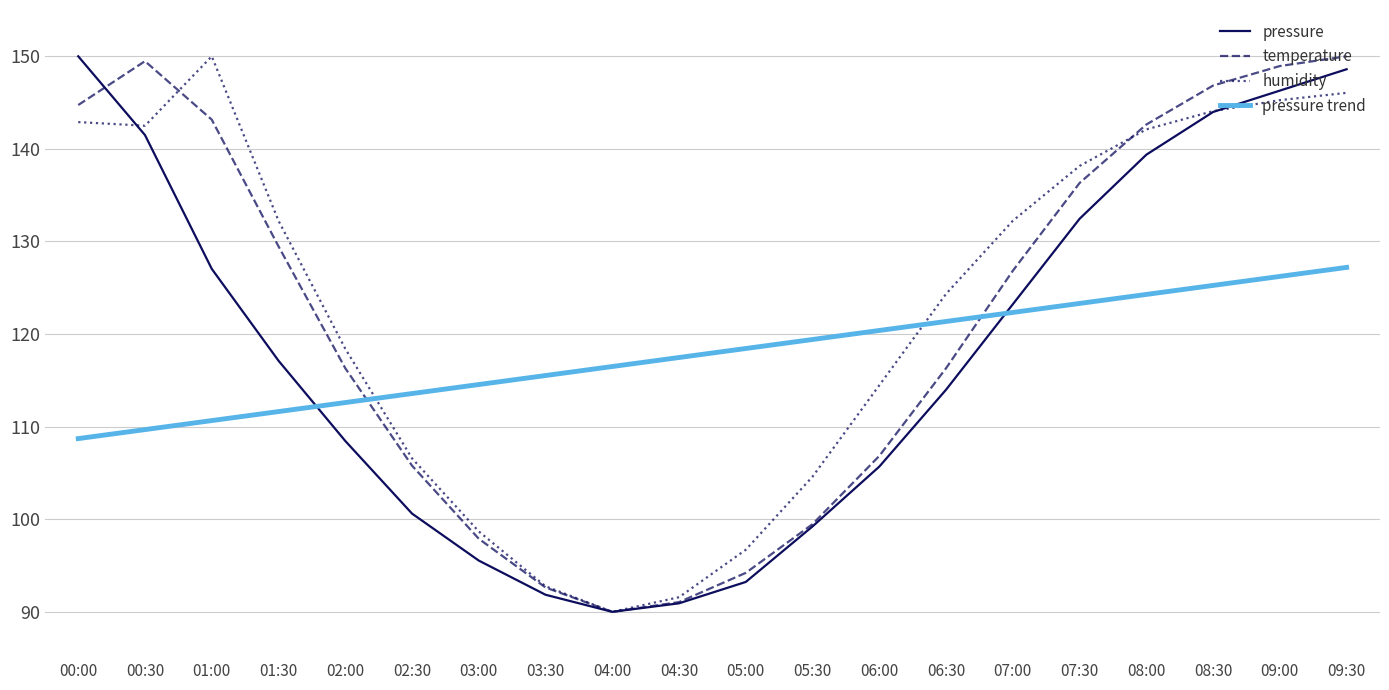

Between 03:00 and 09:30, which series saw the biggest shift?

pressure